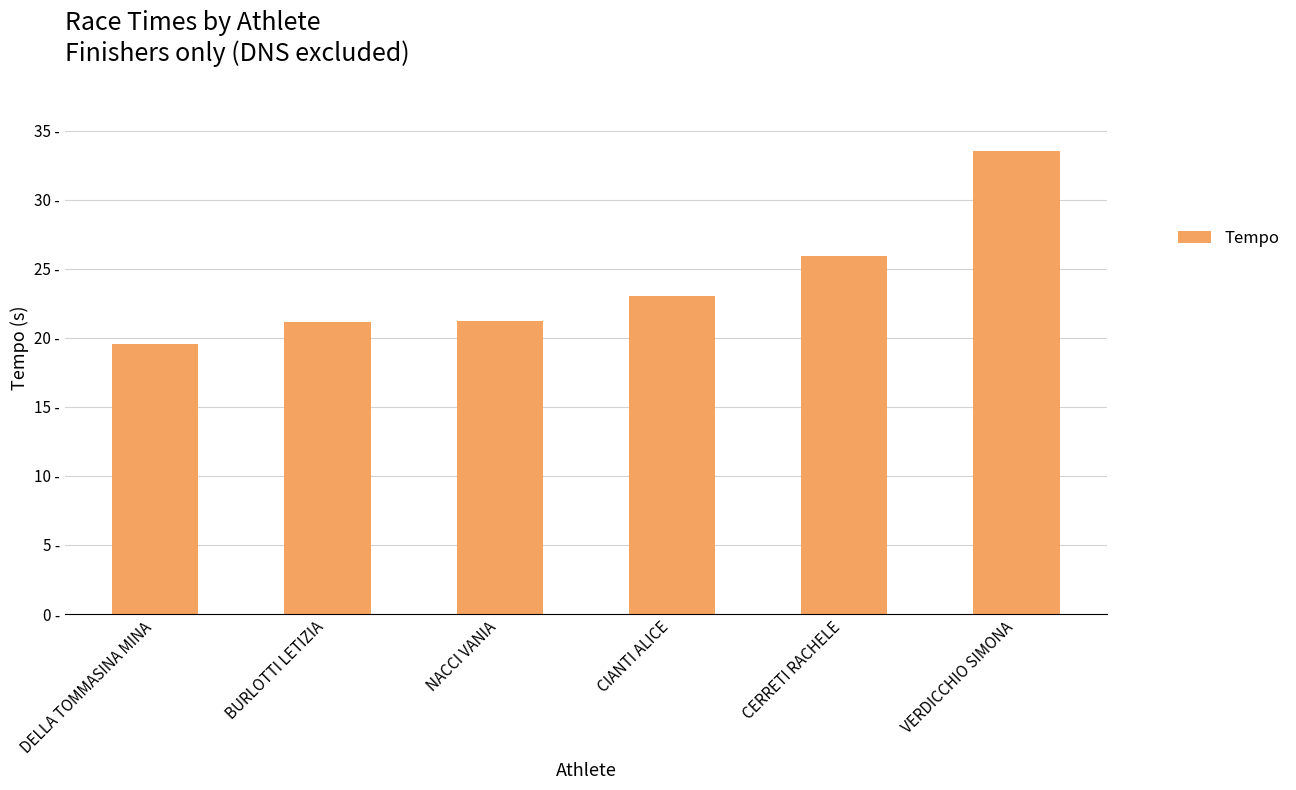

What is the approximate value at VERDICCHIO SIMONA?

33.5